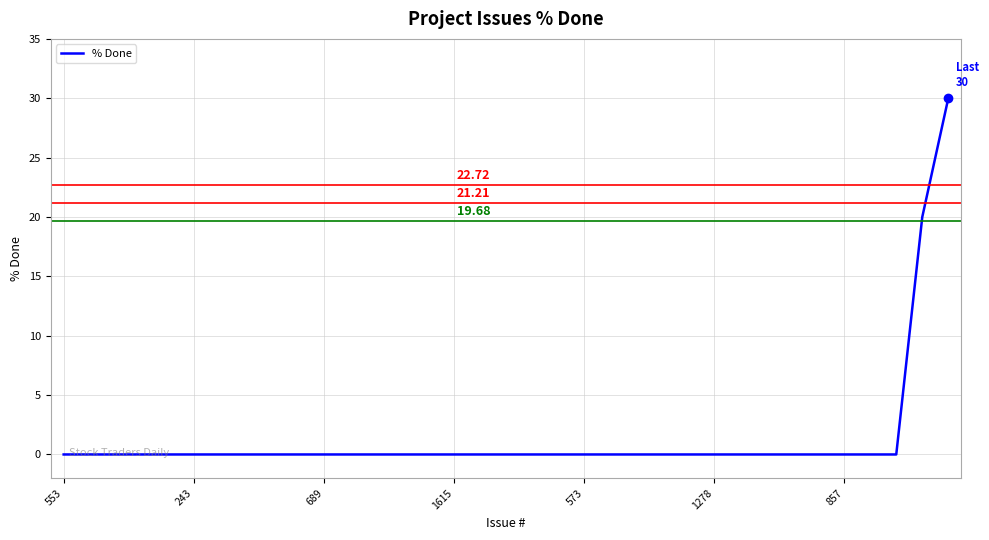

What is the difference between the maximum and minimum values?

30